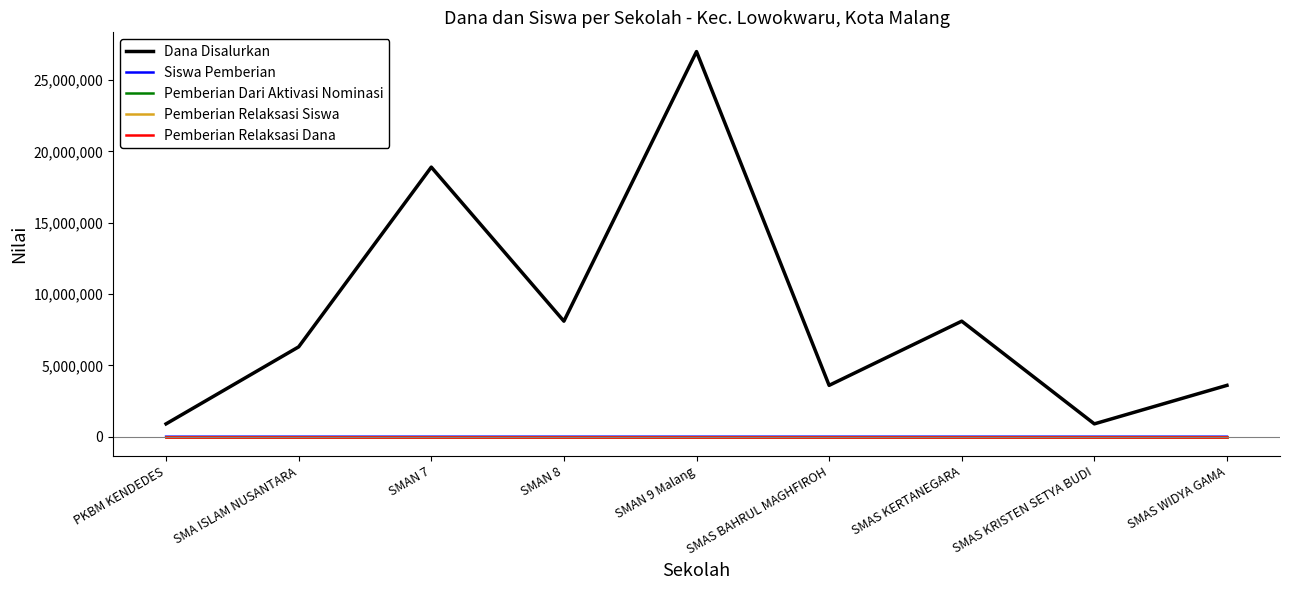

Rank the series at SMA ISLAM NUSANTARA from highest to lowest value.

Dana Disalurkan, Siswa Pemberian, Pemberian Dari Aktivasi Nominasi, Pemberian Relaksasi Siswa, Pemberian Relaksasi Dana